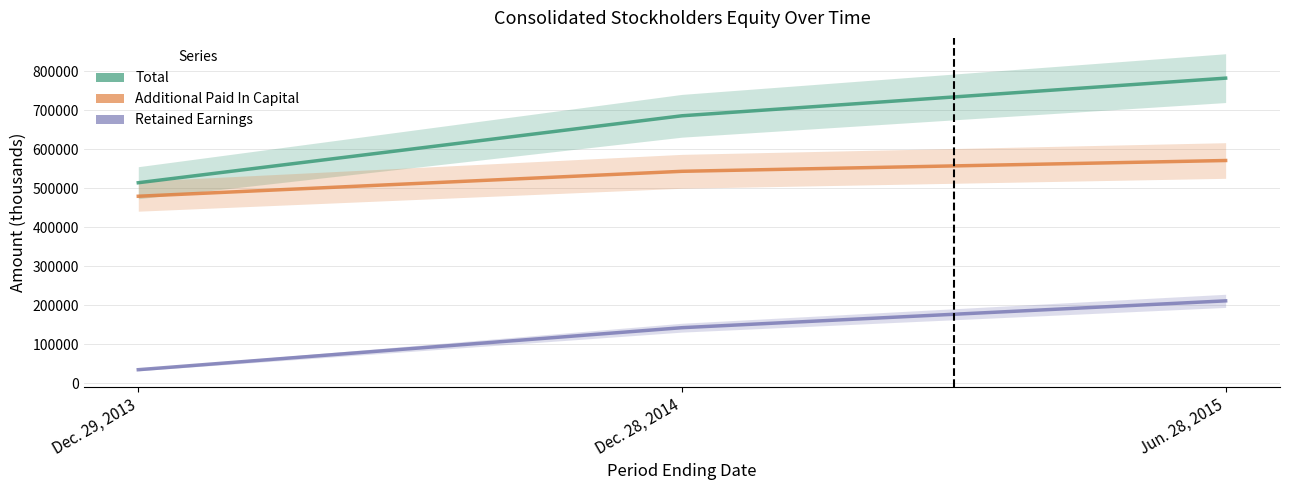

Reading left to right, list all the values displayed in this chart.

Total: Dec. 29, 2013=513771	Dec. 28, 2014=685389	Jun. 28, 2015=781874
Additional Paid In Capital: Dec. 29, 2013=479127	Dec. 28, 2014=543048	Jun. 28, 2015=570742
Retained Earnings: Dec. 29, 2013=34497	Dec. 28, 2014=142189	Jun. 28, 2015=210978